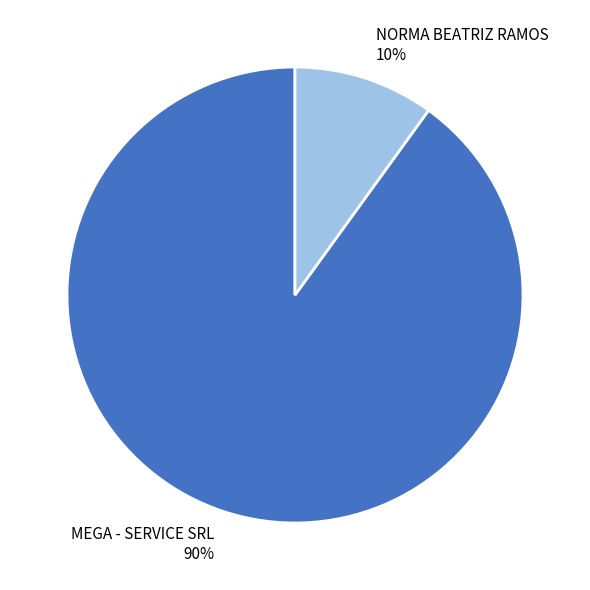

Rank the categories by value from highest to lowest.

MEGA - SERVICE SRL, NORMA BEATRIZ RAMOS